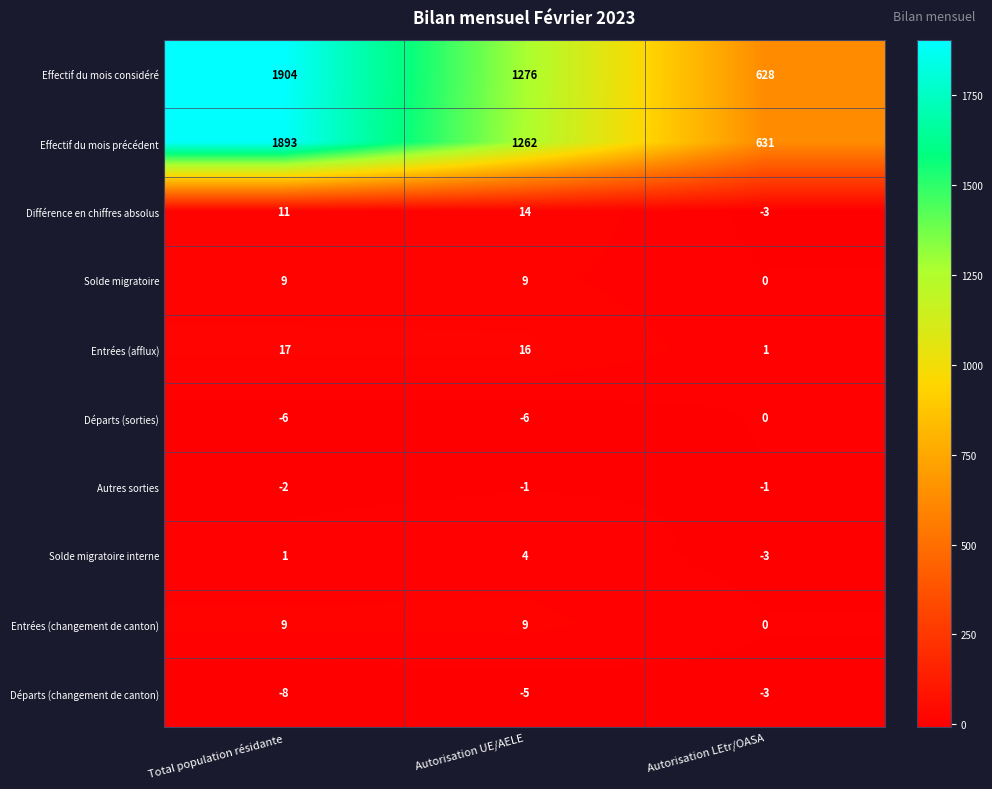

Which series has the largest total across all categories?

Effectif du mois considéré